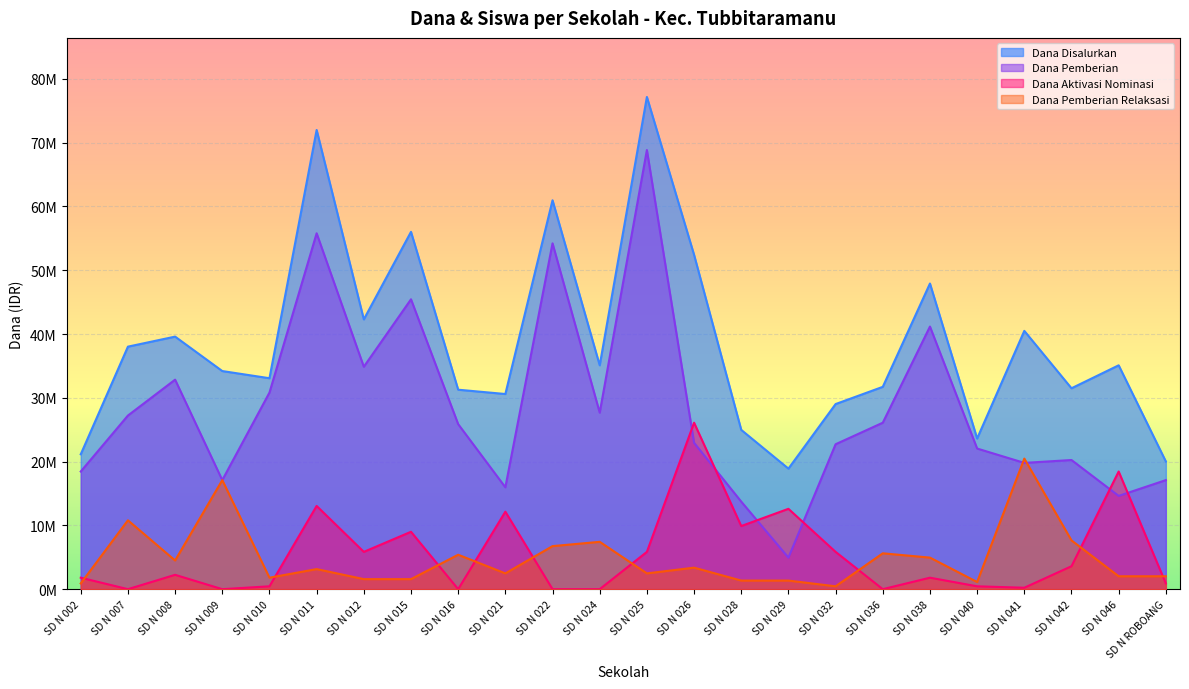

What is the difference between the highest and lowest values at SD N 002?

20250000